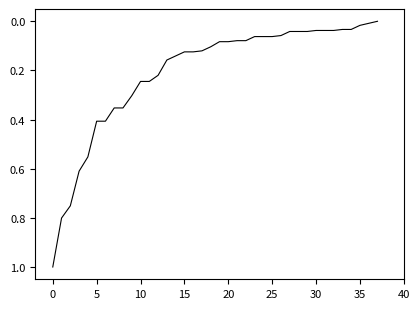

What is the difference between the maximum and minimum values?

1.0